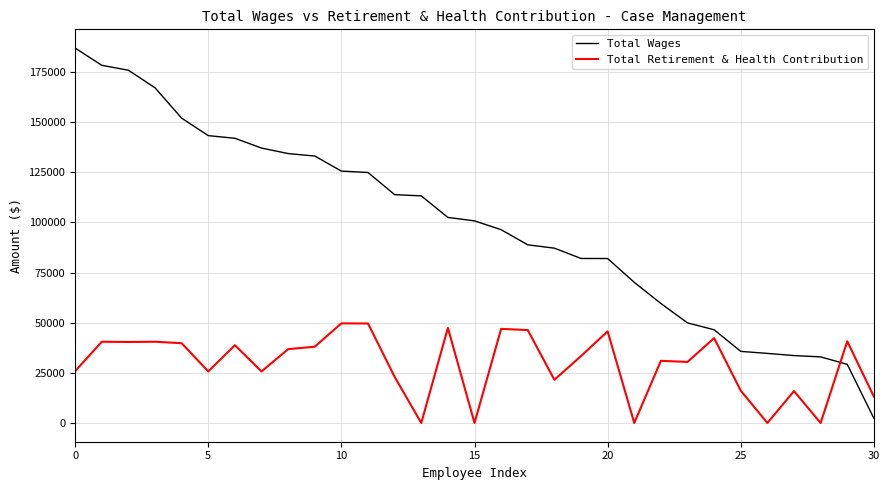

After their last crossing, which series has the higher values: Total Wages or Total Retirement & Health Contribution?

Total Retirement & Health Contribution